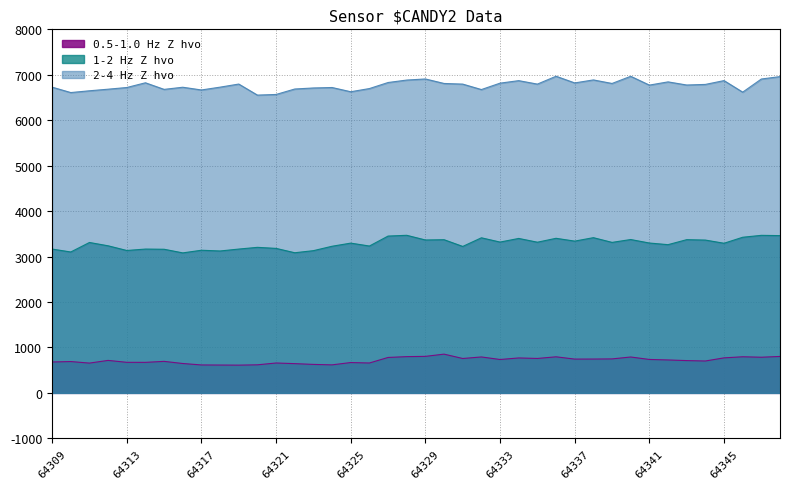

What is the value of the 1-2 Hz Z hvo point at the 22nd from the left?

3371